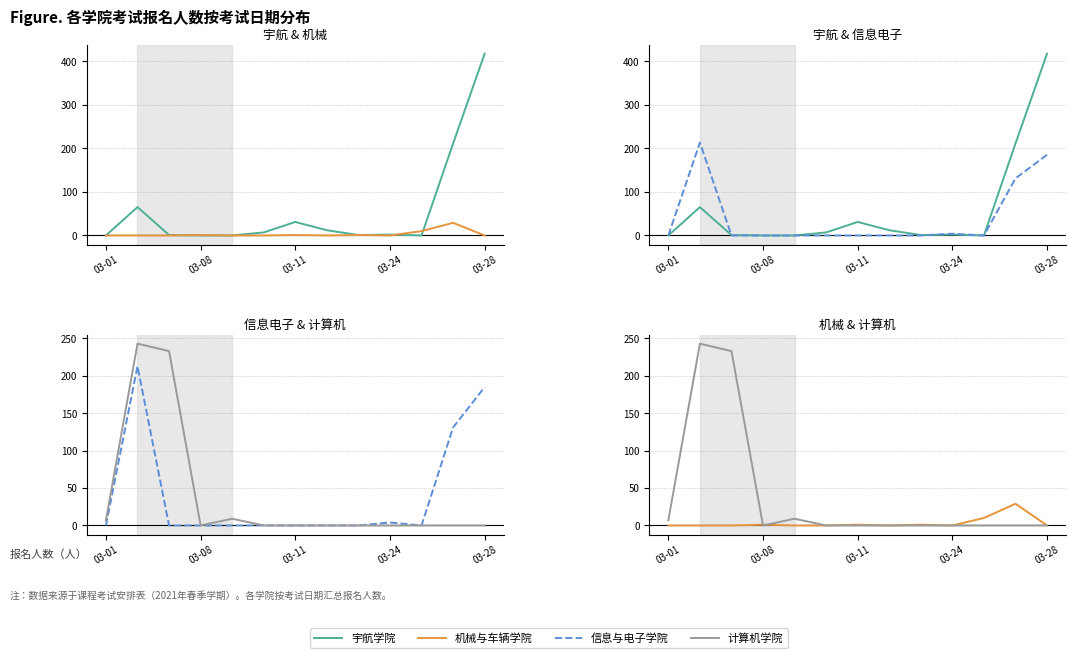

How many lines are shown in the chart?

4